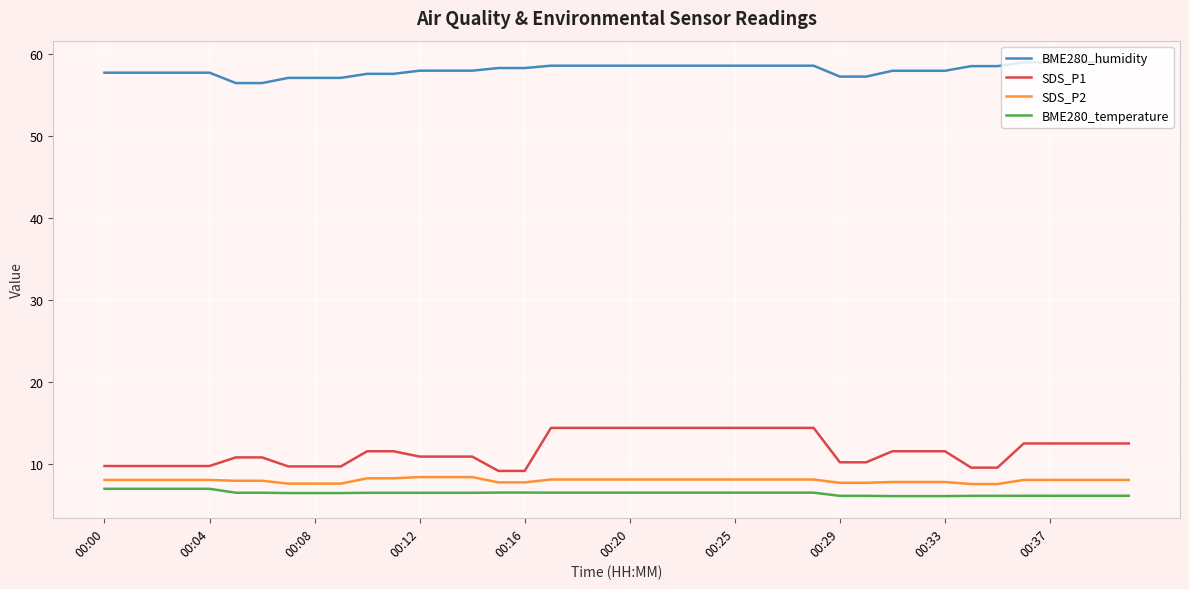

What are all the series names shown in the legend?

BME280_humidity, SDS_P1, SDS_P2, BME280_temperature